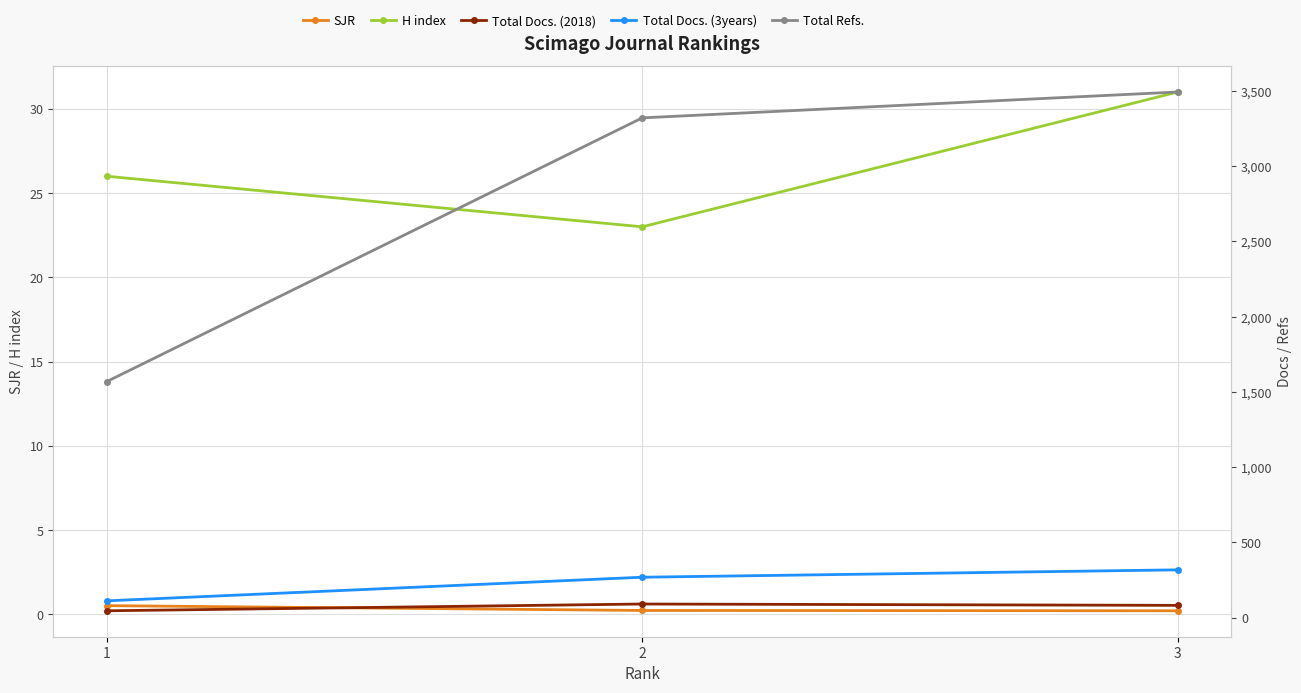

Does the chart display data point markers on the line(s)?

Yes